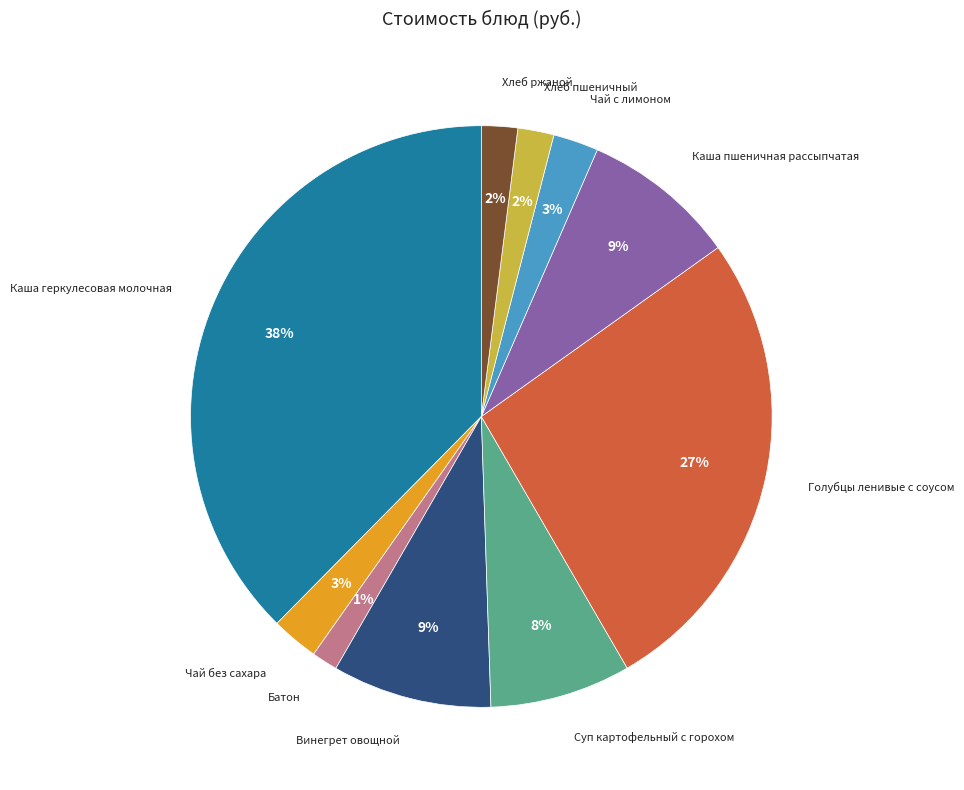

Does any single category account for the majority?

No